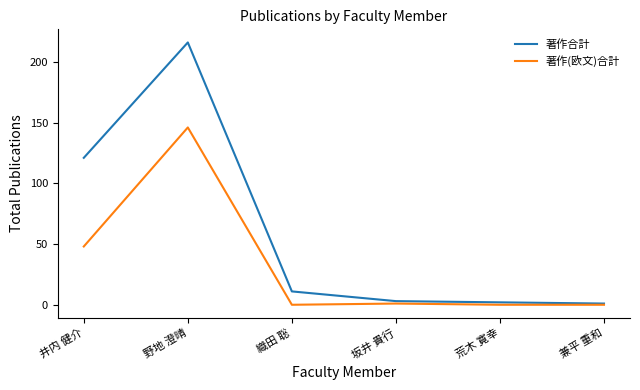

The value of 著作合計 at 野地 澄晴 is 61. True or false?

False